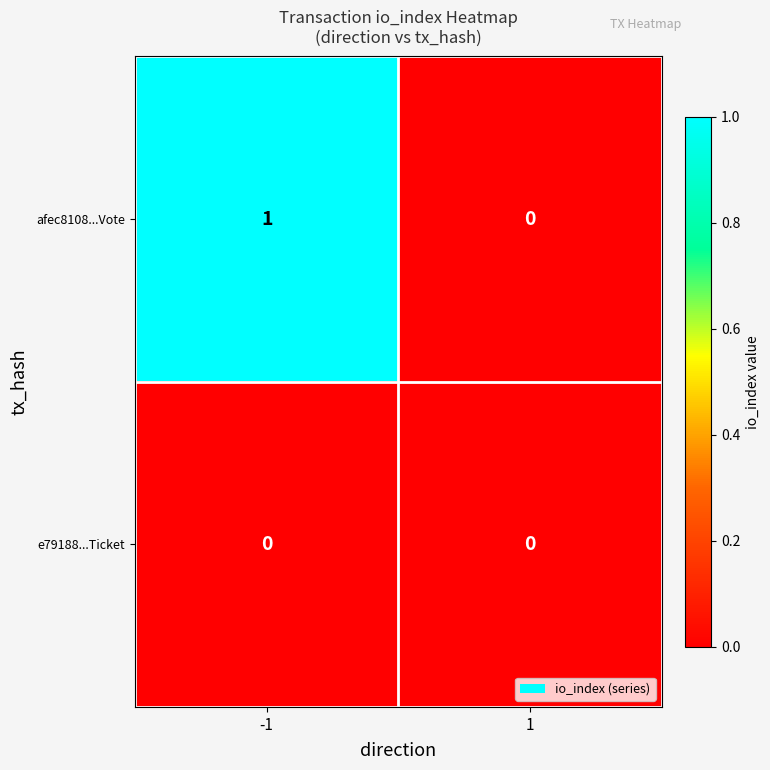

Is it true that afec8108...Vote equals 1 at -1?

True